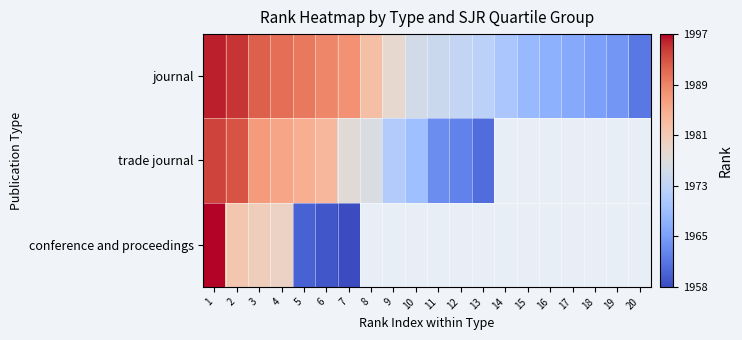

At which category is the sum across all series the highest?

1